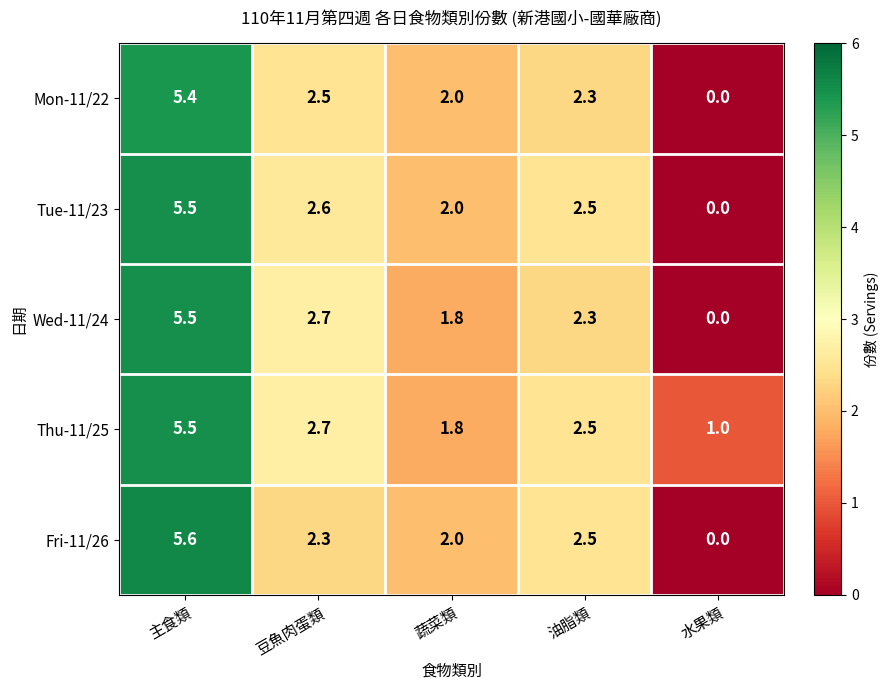

Where does the Mon-11/22 series first go above 2?

主食類